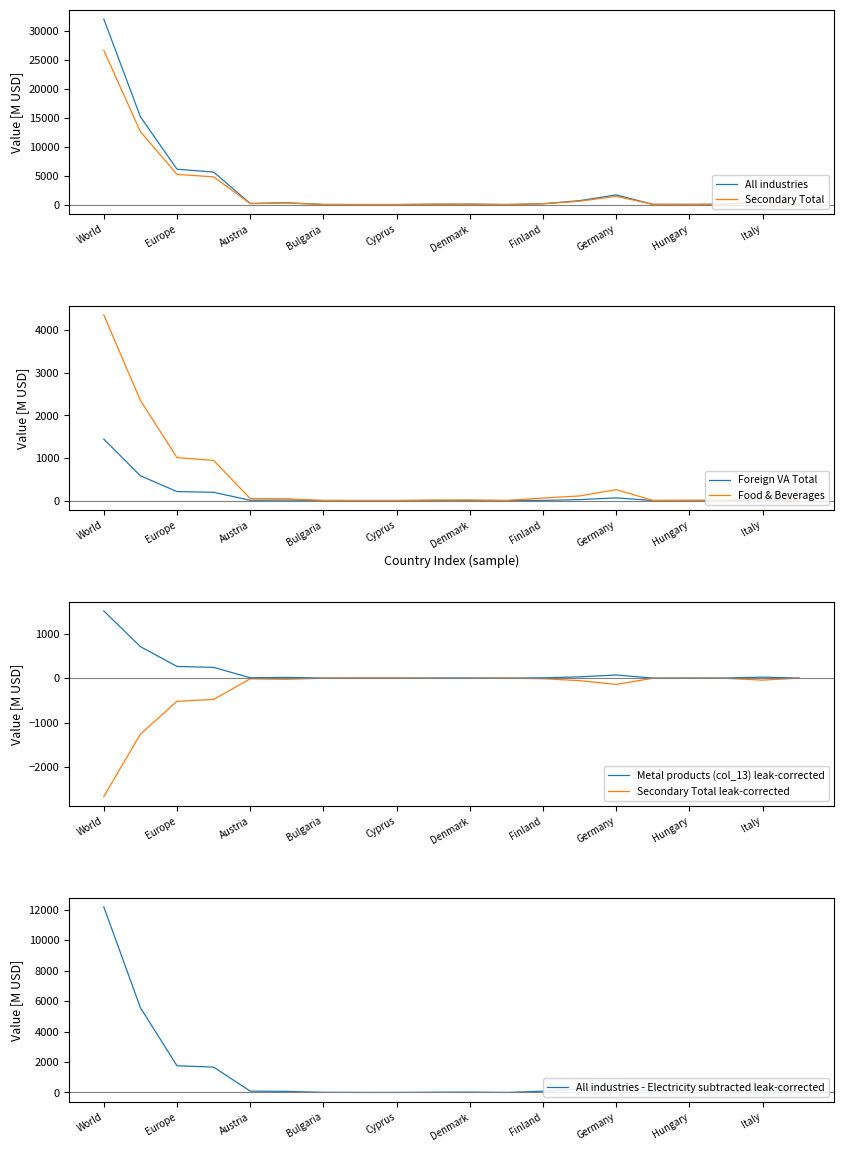

At which label does All industries (col_2) first exceed 149?

World